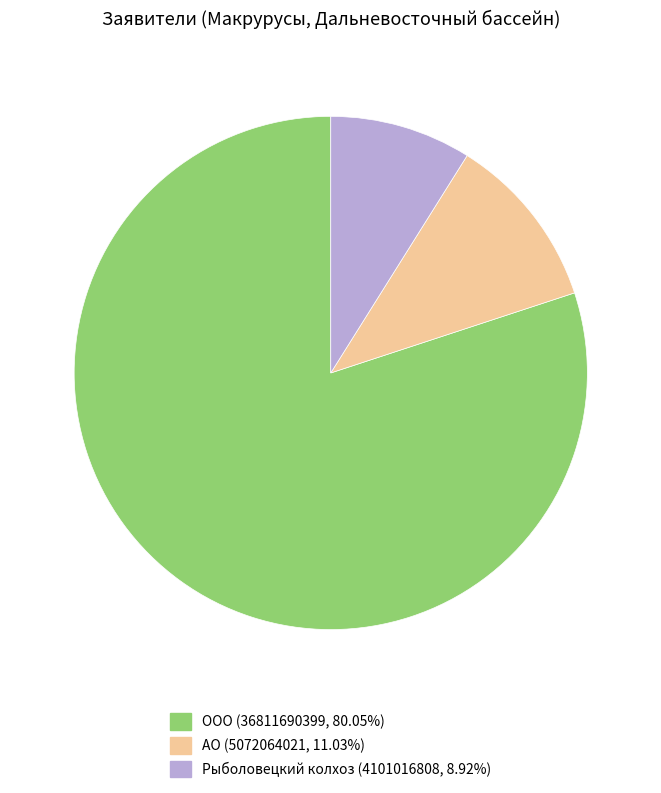

Does any single category account for the majority?

Yes